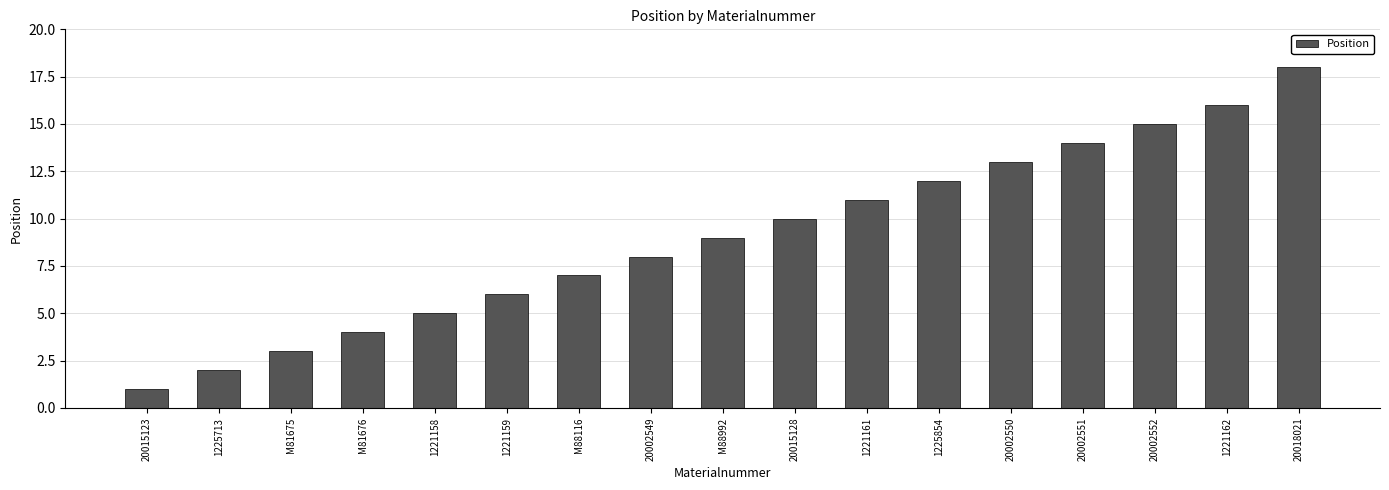

Reading right to left, transcribe all the data shown in this chart.

18	16	15	14	13	12	11	10	9	8	7	6	5	4	3	2	1